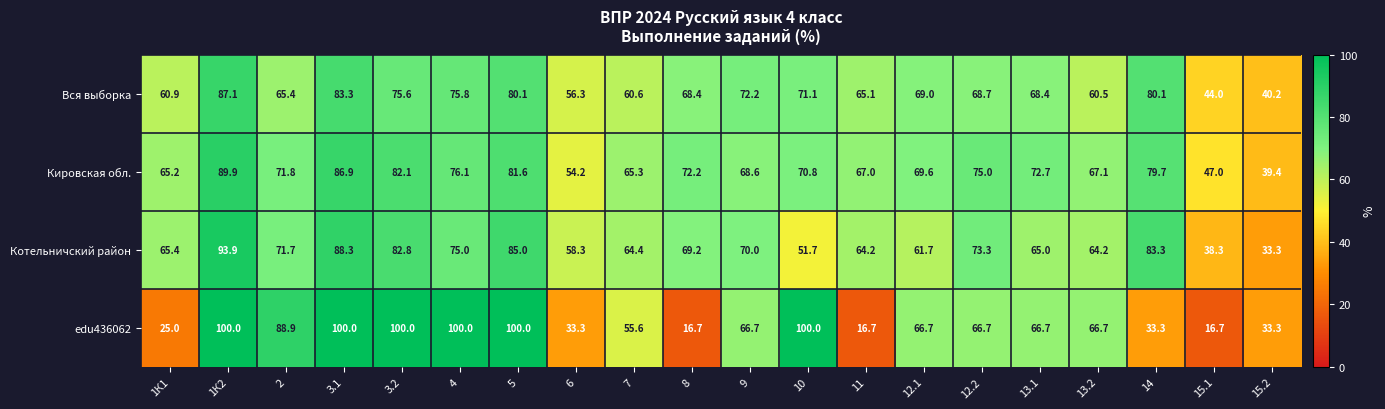

True or false: Кировская обл. has a value of 53.1 at 15.2.

False